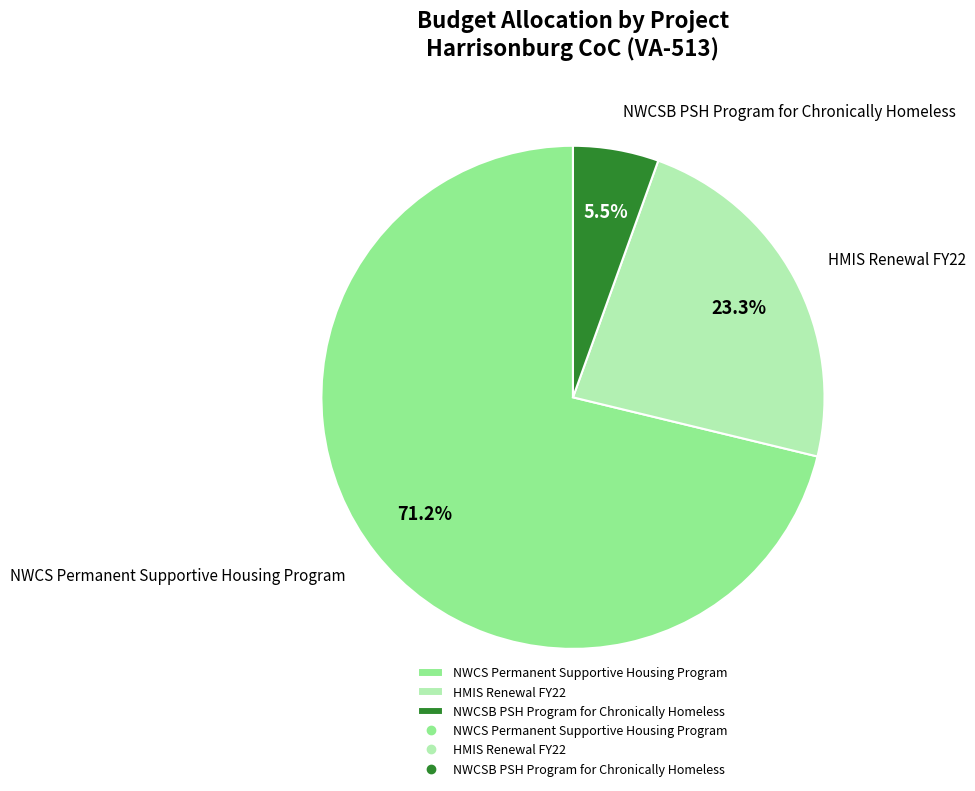

What is the ratio of the value at NWCSB PSH Program for Chronically Homeless to the value at NWCS Permanent Supportive Housing Program?

0.1